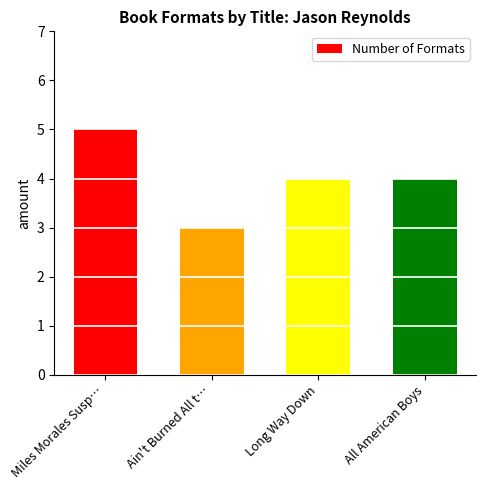

What position from the left is Ain't Burned All t…?

2